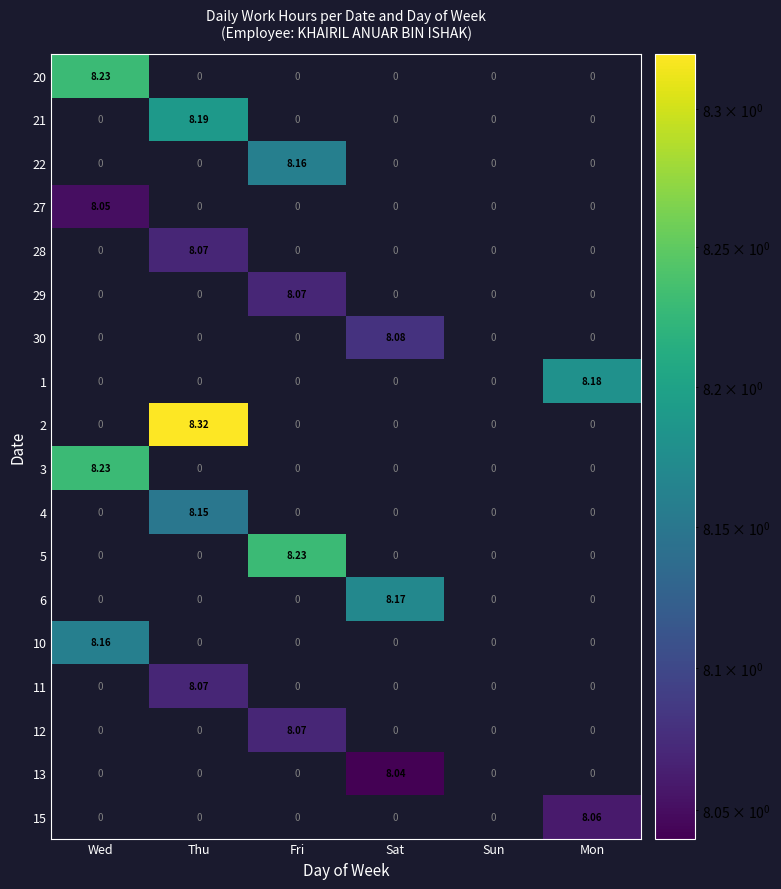

Which label corresponds to the largest value in the chart?

Thu